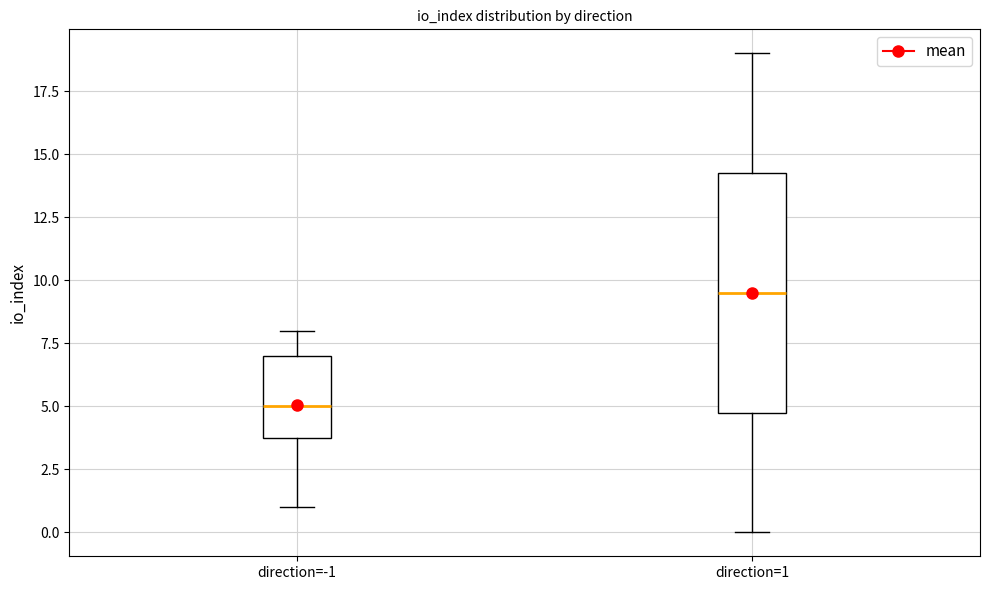

Which box has the highest median line?

direction=1